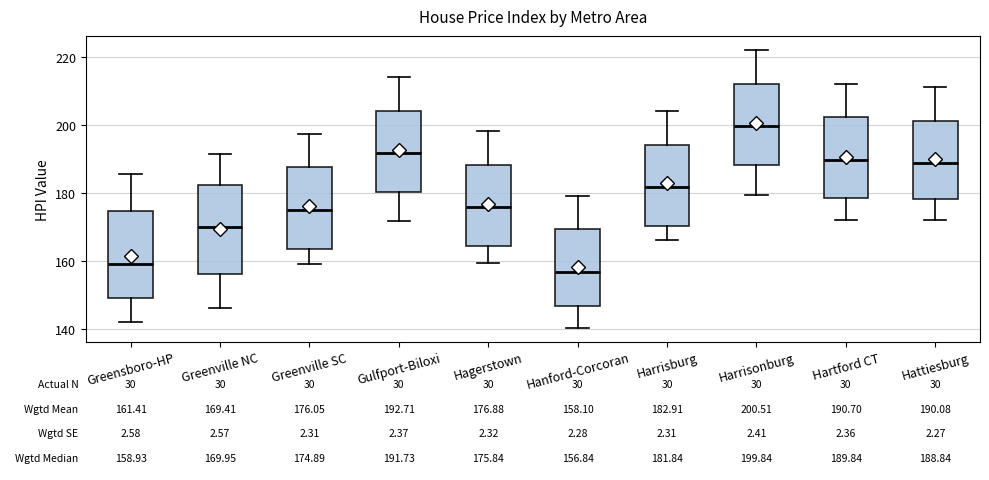

Which box has the lowest median line?

Hanford-Corcoran